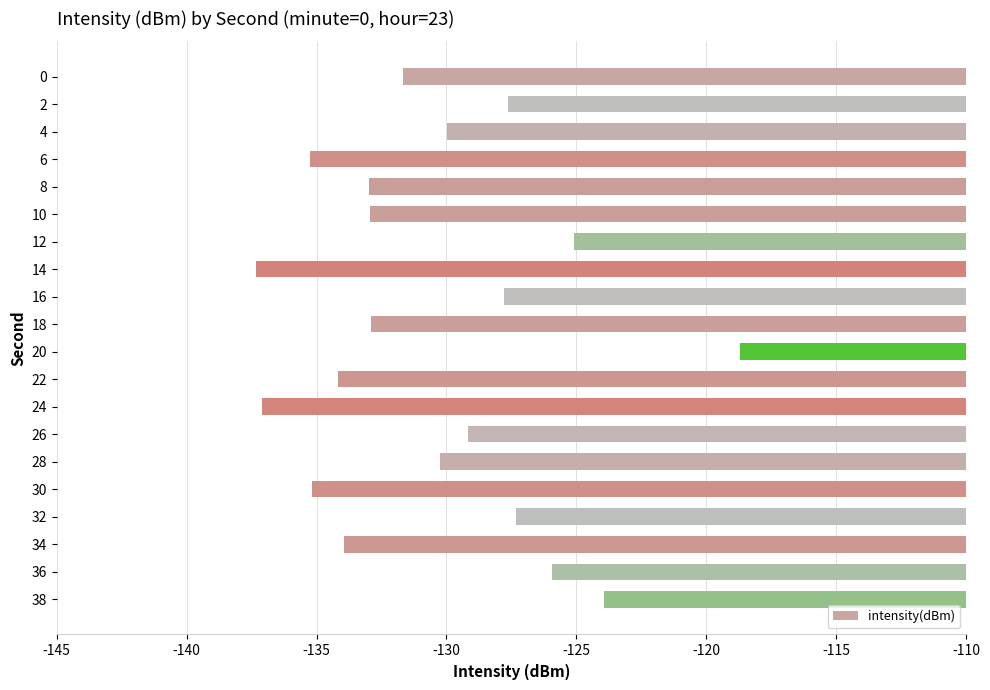

What is the value of the 18th bar from the top?

-134.0